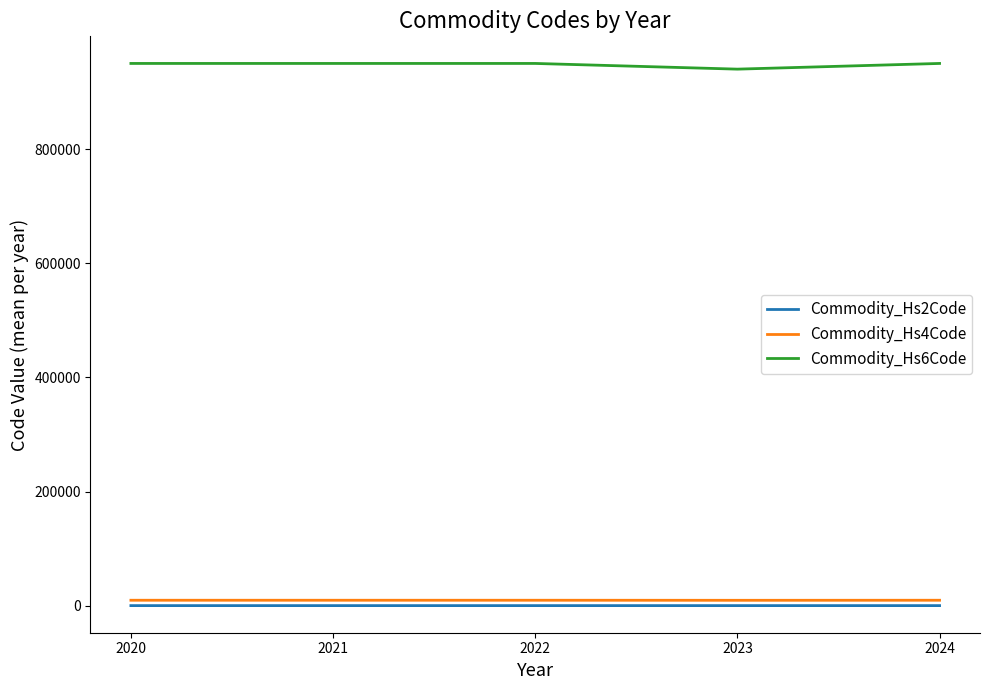

True or false: Commodity_Hs6Code and Commodity_Hs2Code cross at least once.

False